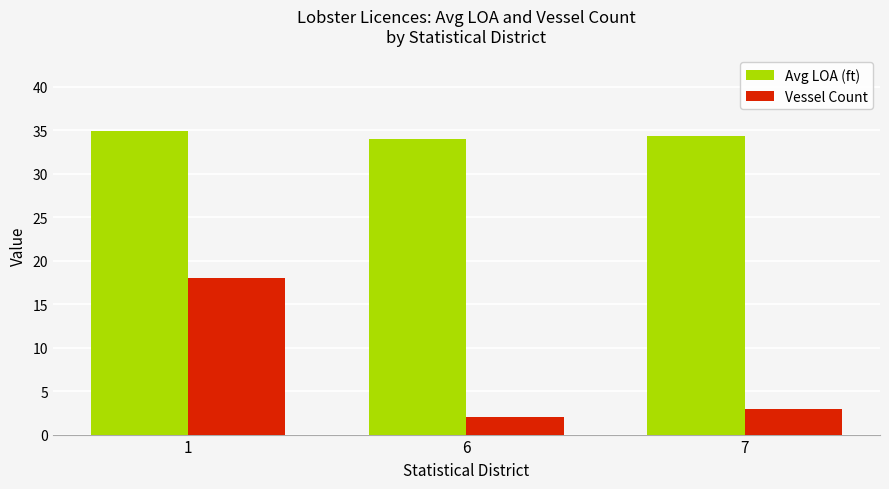

Rank the series at 7 from highest to lowest value.

Avg LOA (ft), Vessel Count